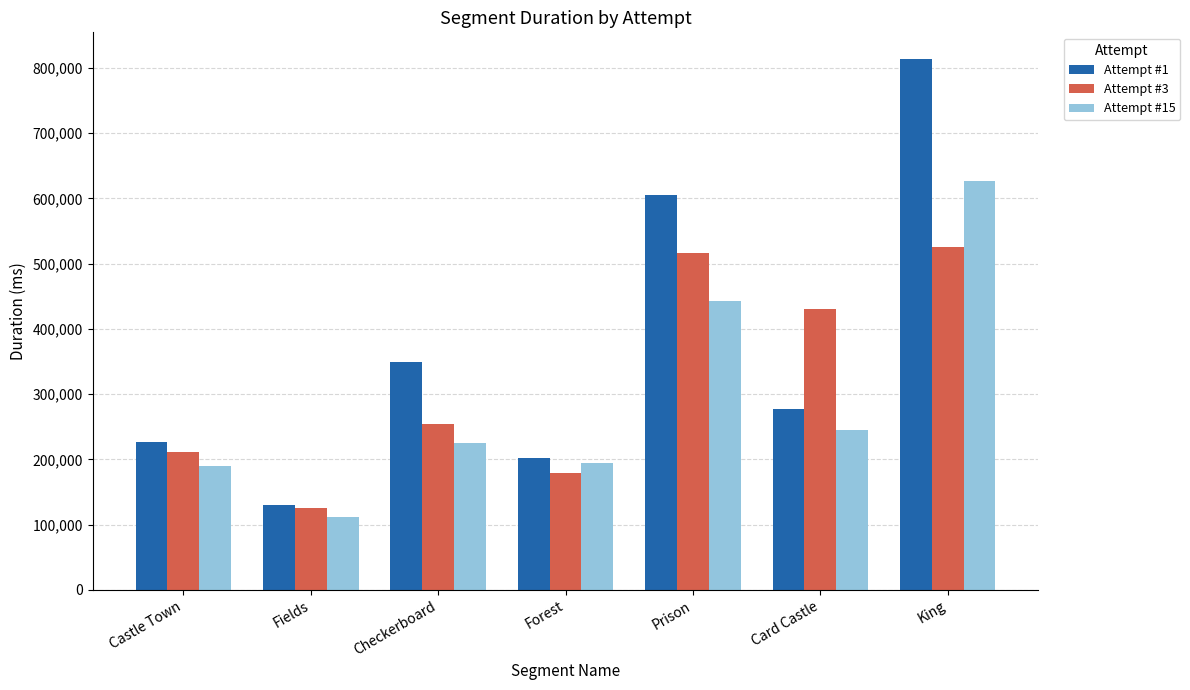

What is the highest value of the Attempt #1 series?

814134